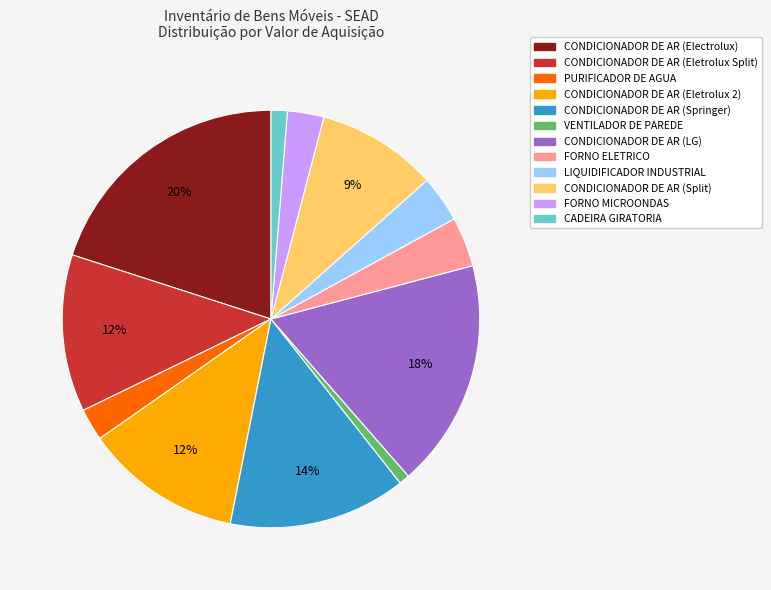

Is the sum of FORNO ELETRICO and CONDICIONADOR DE AR (LG) greater than half?

No